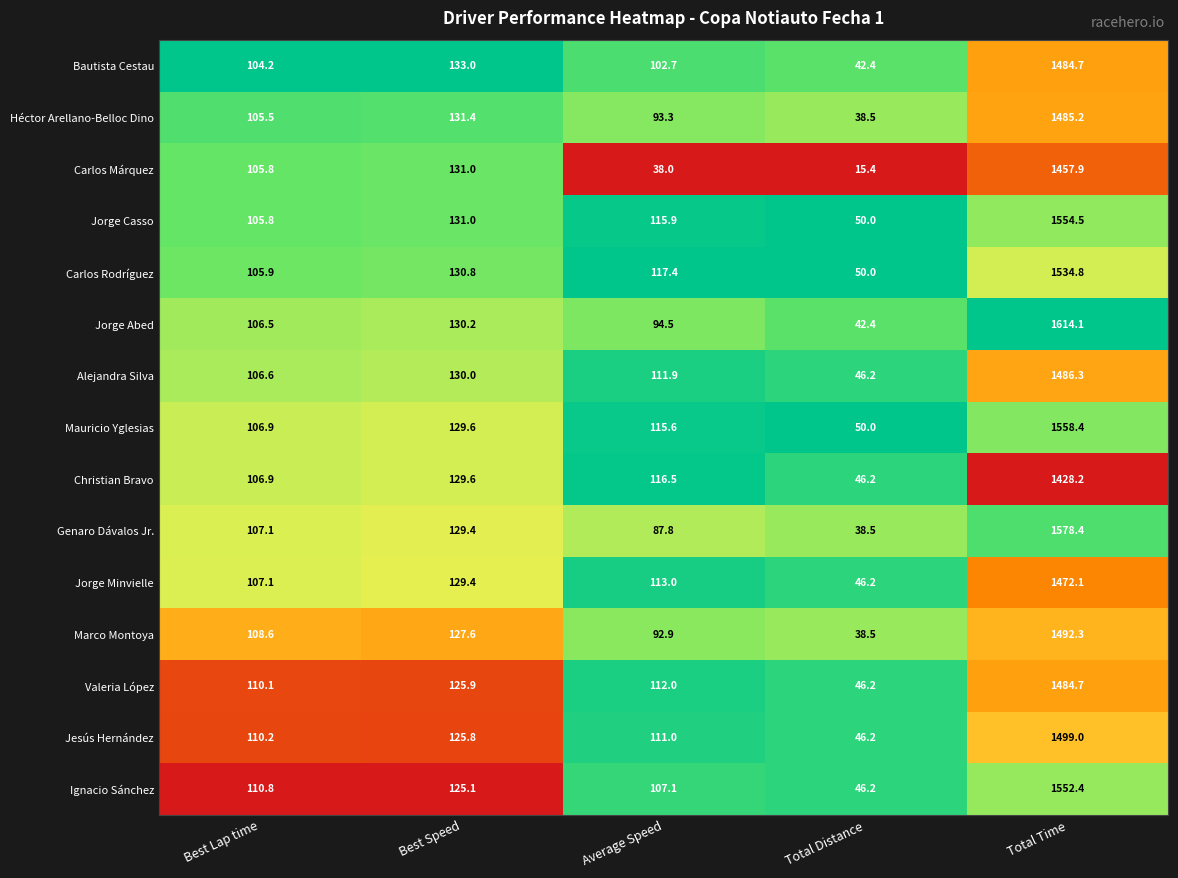

Where is Jorge Minvielle nearest to the value 759?

Best Speed